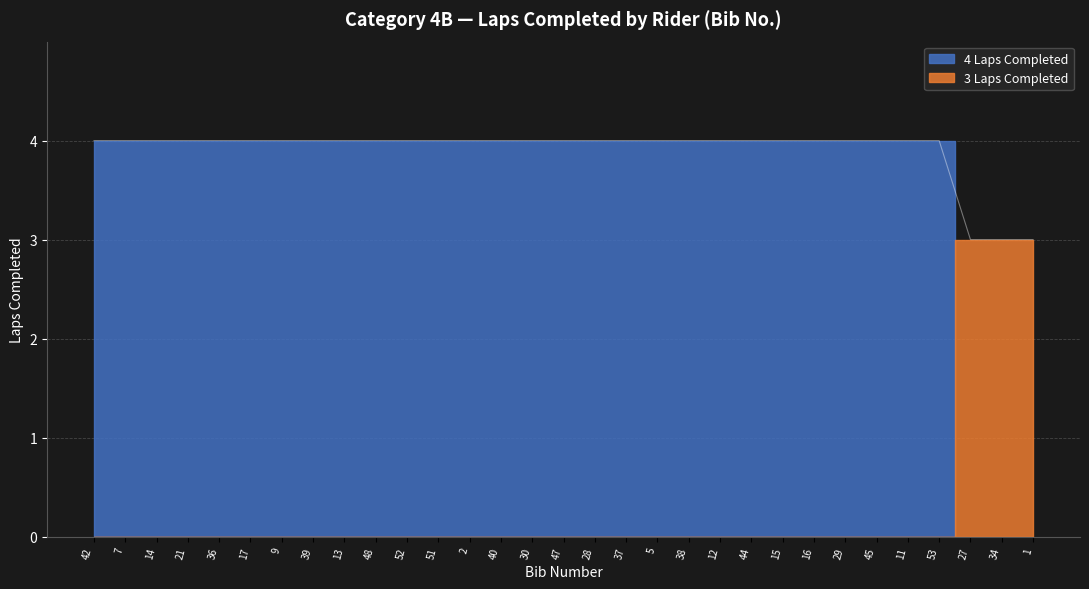

Which has a higher value, 48 or 47?

48